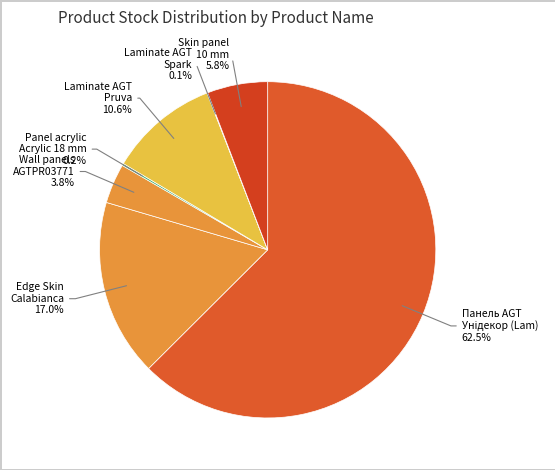

To the nearest percent, what is the difference between the largest and smallest slice percentages?

62%